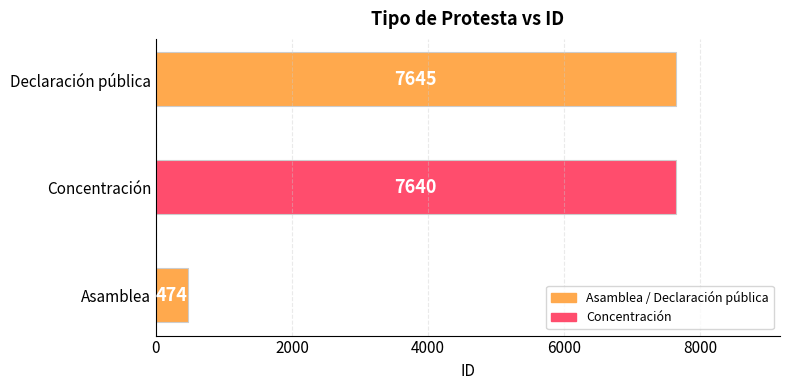

Rank the categories by value from lowest to highest.

Asamblea, Concentración, Declaración pública